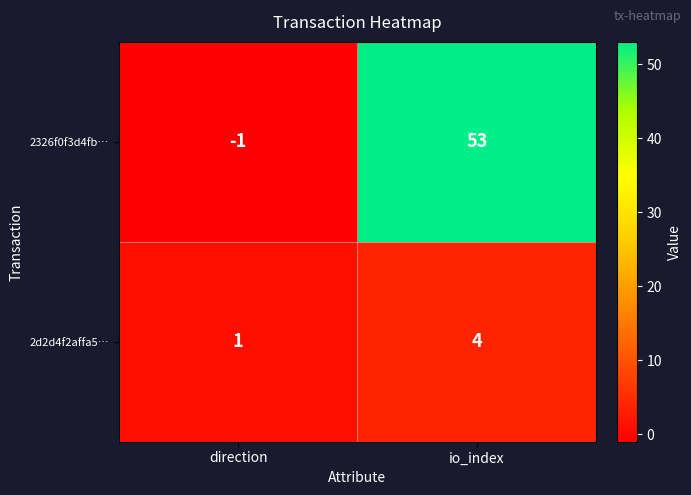

What is the sum of the 2d2d4f2affa5… values at direction and io_index?

5